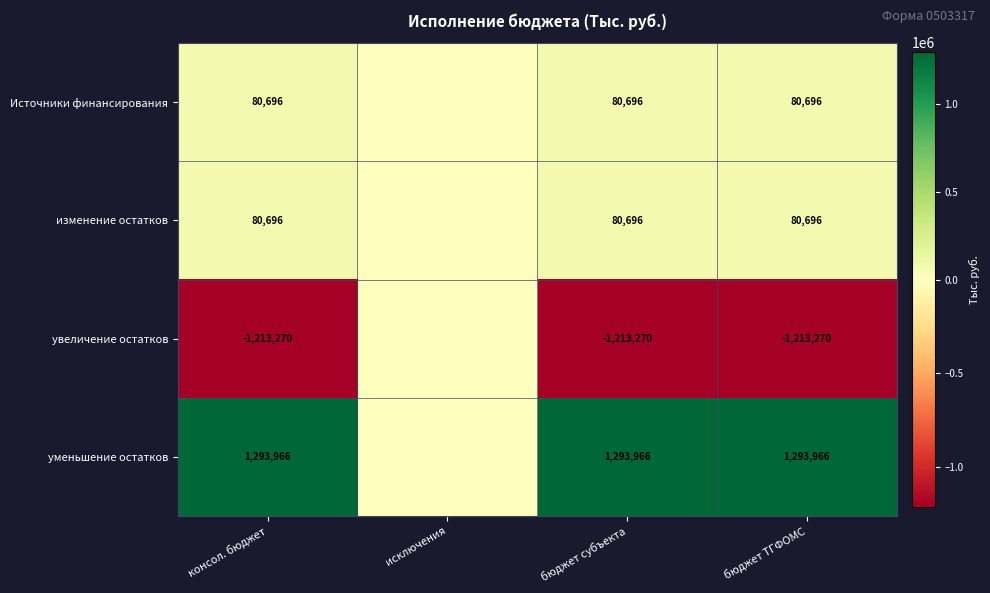

The увеличение остатков series shows -2117322 at бюджет ТГФОМС. True or false?

False